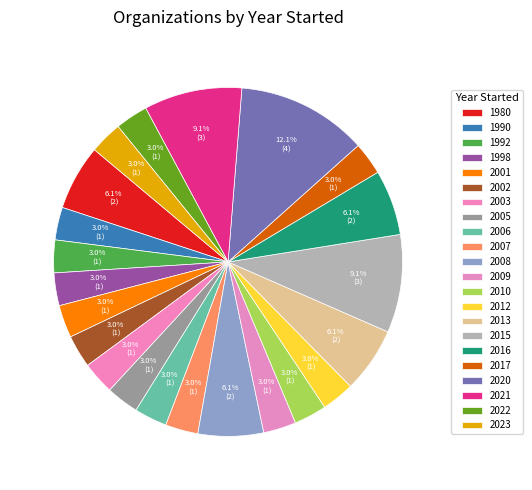

To the nearest percent, what is the combined percentage of 2012 and 2010?

6%